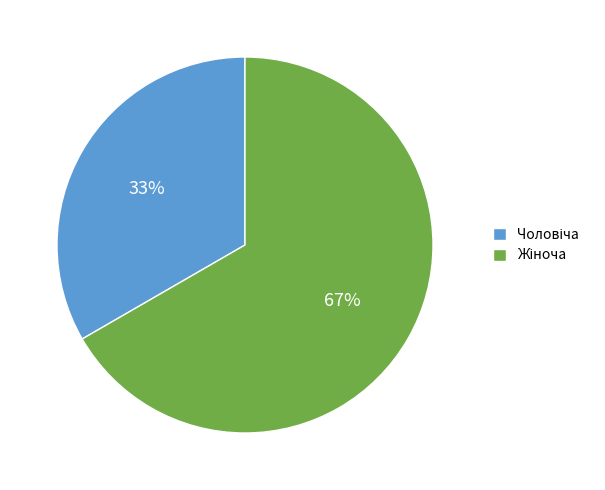

To the nearest percent, what is the average slice percentage?

50%